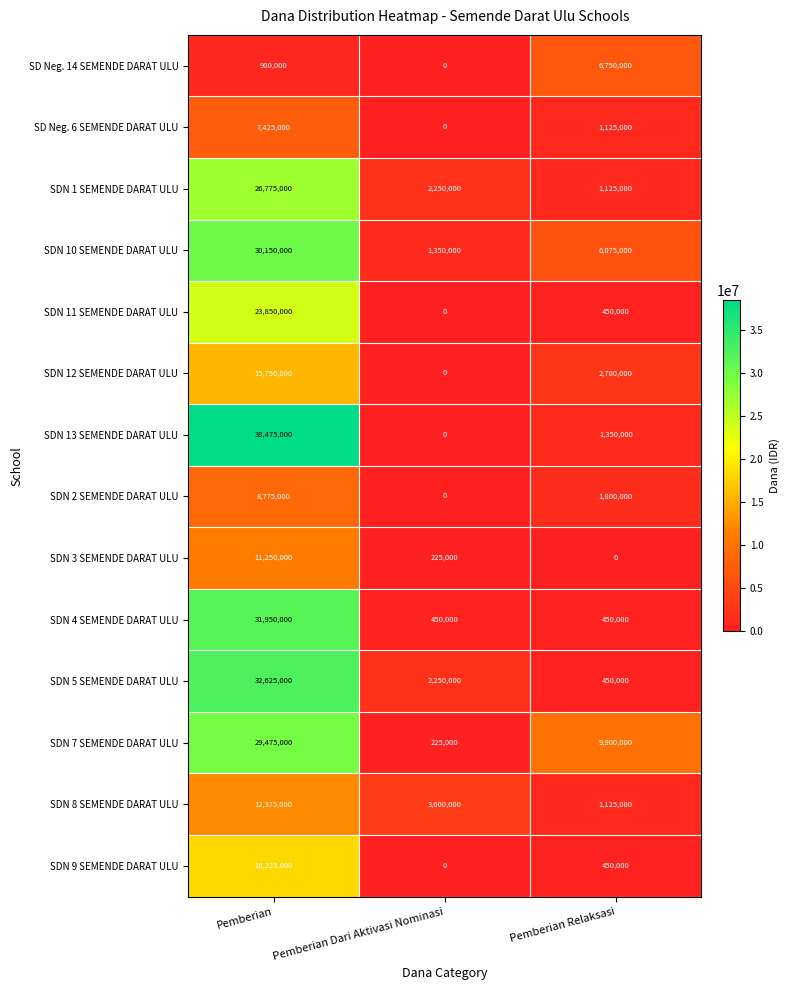

What is the difference between the SDN 10 SEMENDE DARAT ULU values at Pemberian Dari Aktivasi Nominasi and Pemberian?

28800000